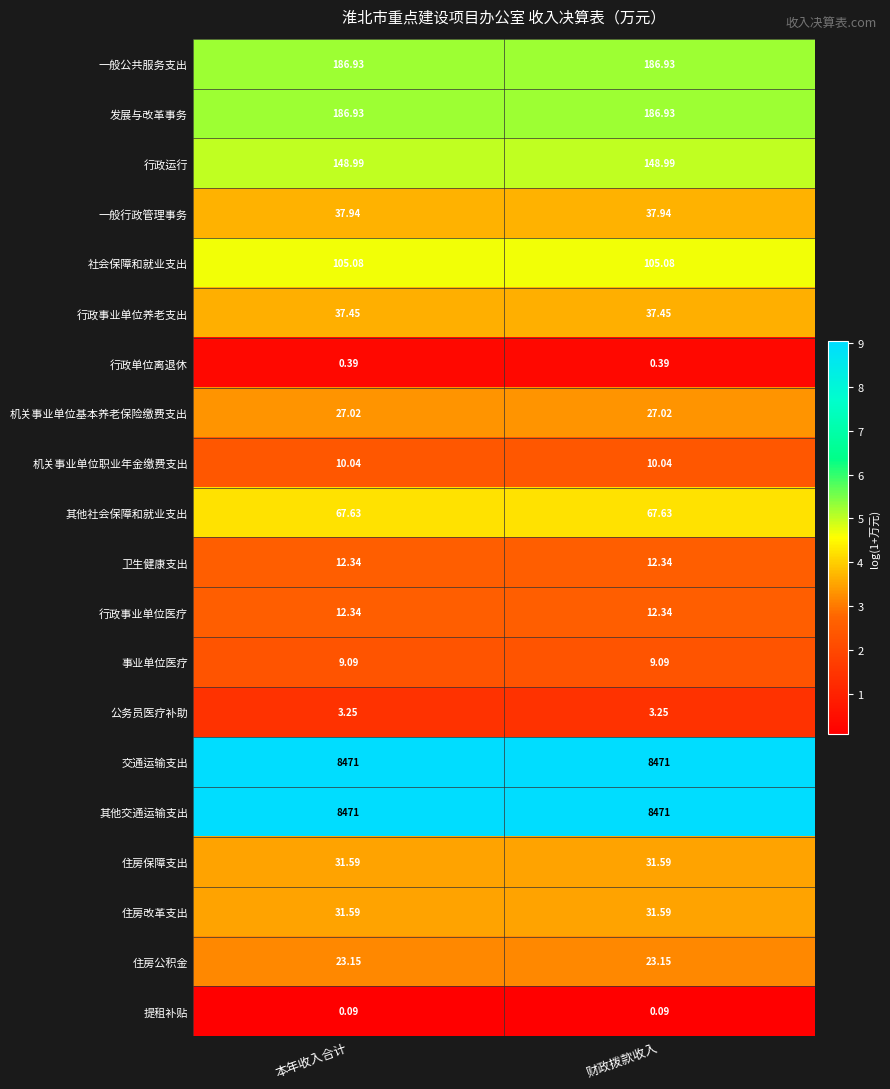

Is the value of 其他交通运输支出 at 本年收入合计 greater than the value of 住房改革支出 at 本年收入合计?

Yes